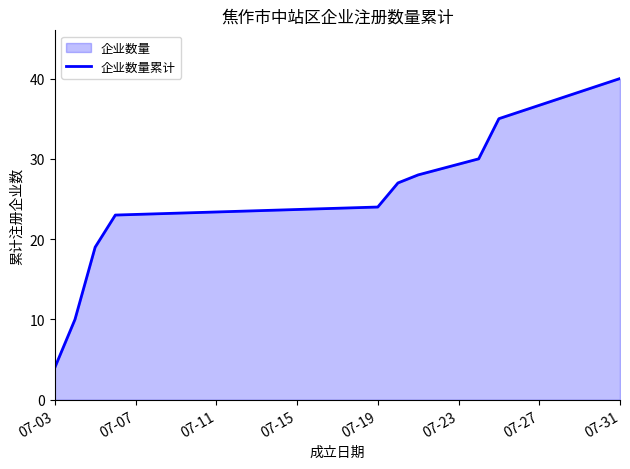

The chart shows a value of 6 at 07-03. True or false?

False